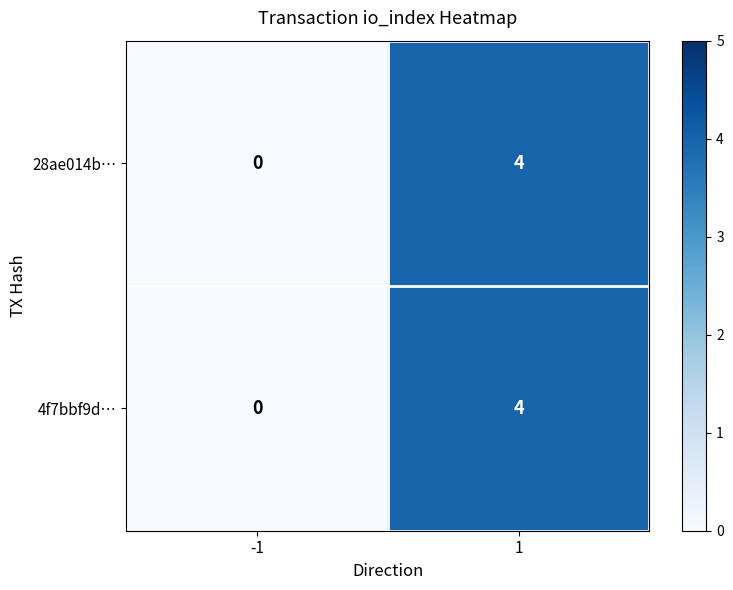

Is it true that 28ae014b… equals 0 at -1?

True